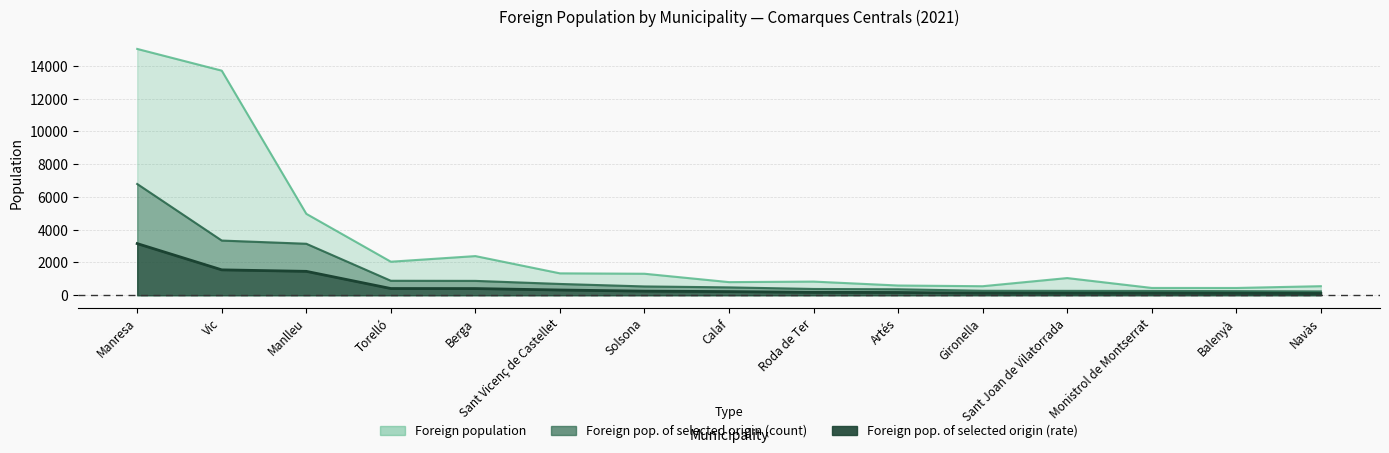

What are all the series names shown in the legend?

Foreign population, Foreign population of selected origin (count), Foreign population of selected origin (rate)